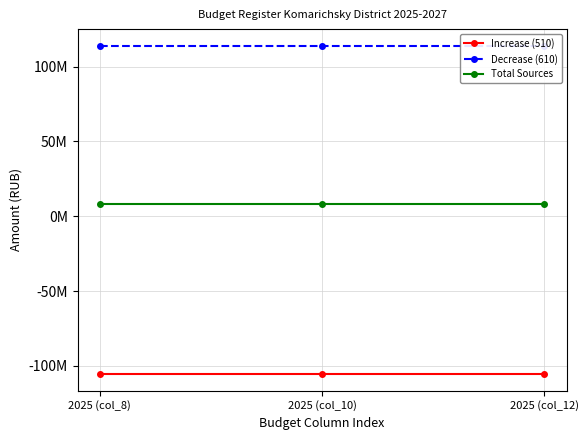

What position from the right is 2025 (col_12)?

1